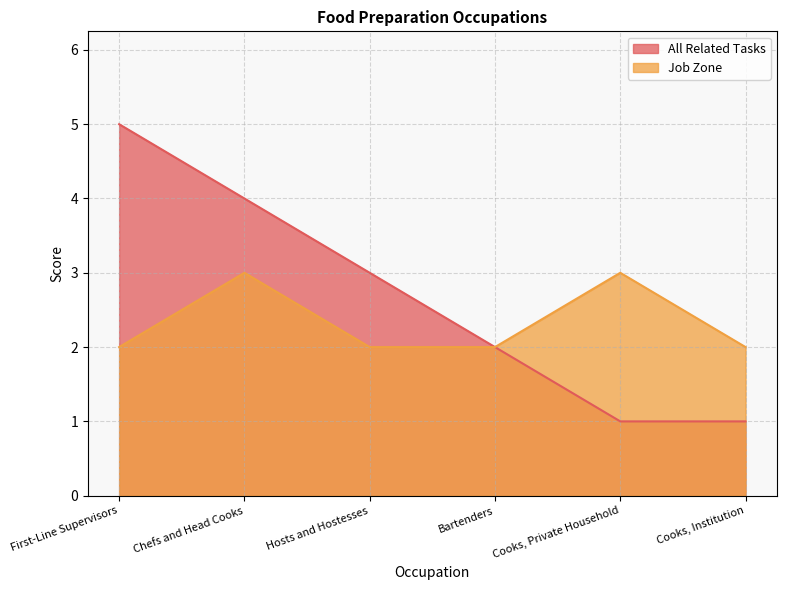

Reading left to right, extract all data points from this chart.

All Related Tasks: 5	4	3	2	1	1
Job Zone: 2	3	2	2	3	2